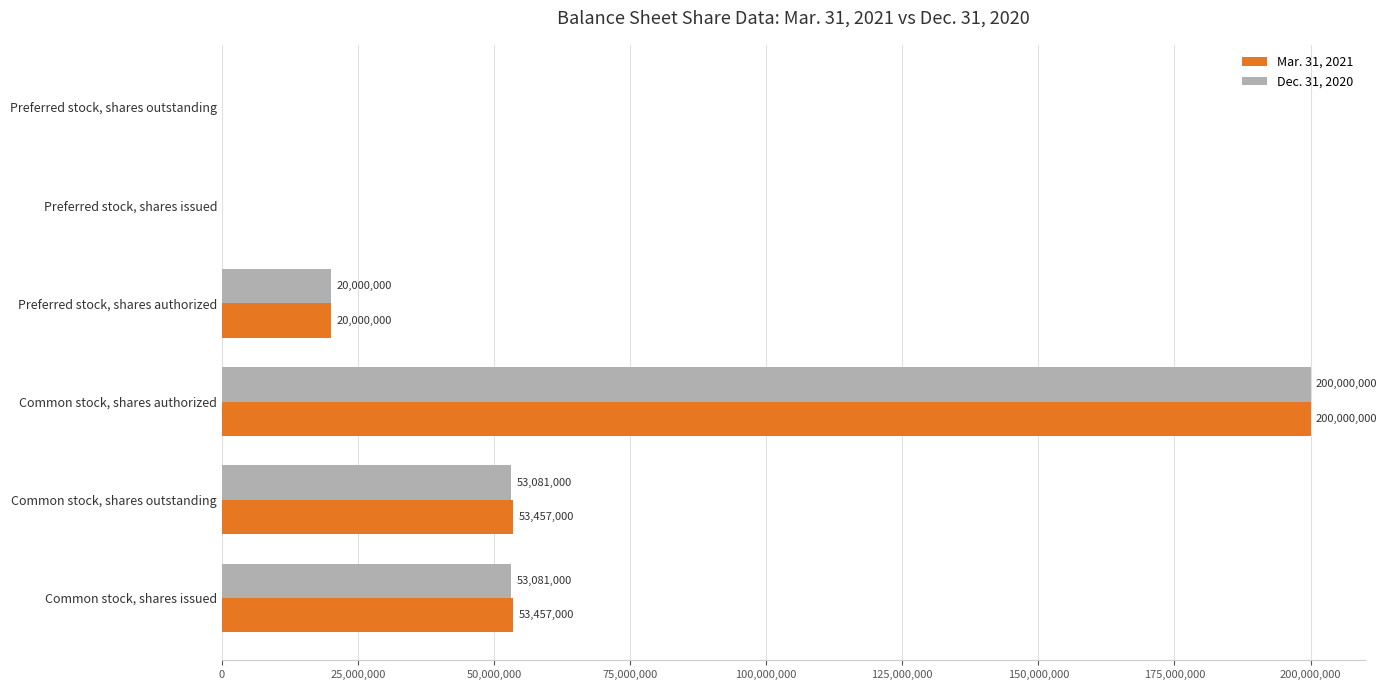

Count the Mar. 31, 2021 values in the range 0 to 53457000.

5